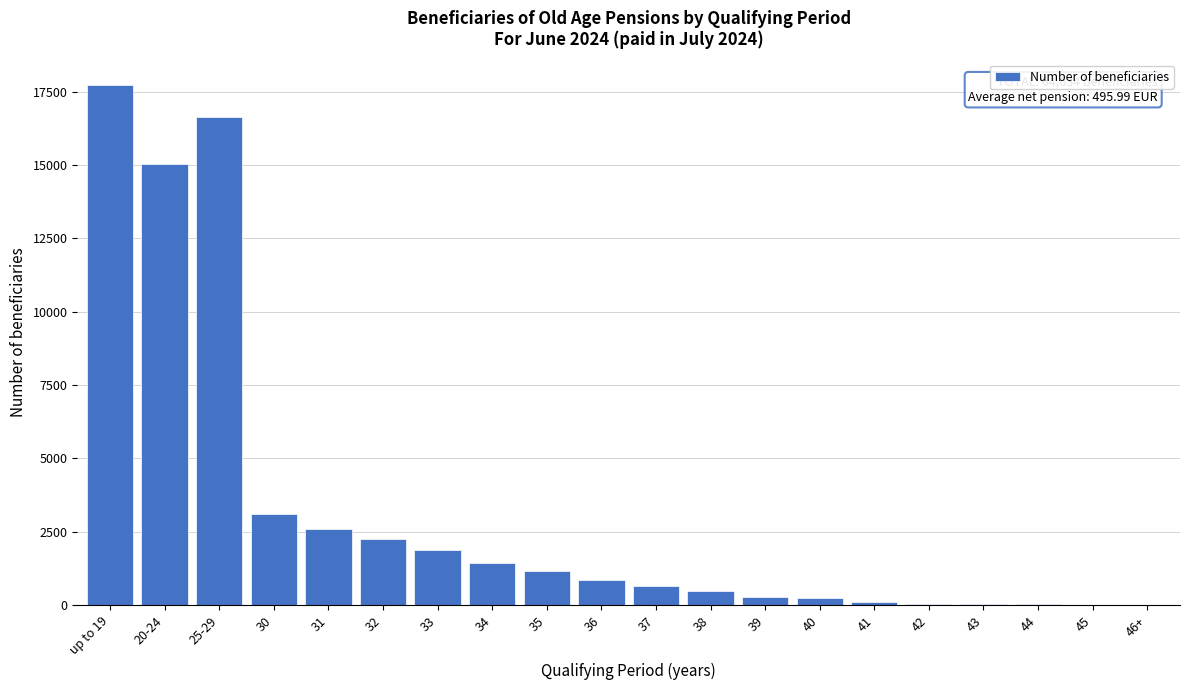

The value at 31 is 623. True or false?

False